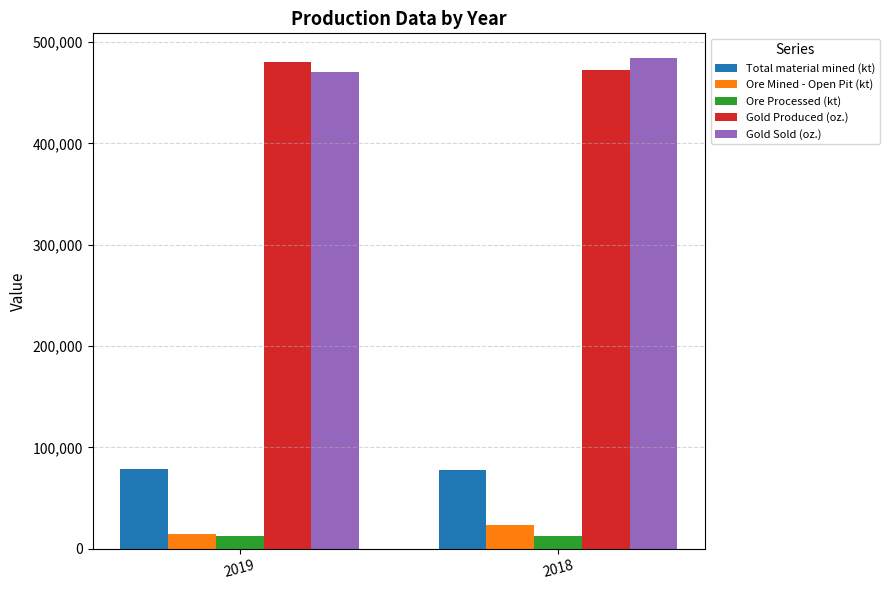

What is the greatest value displayed?

484322